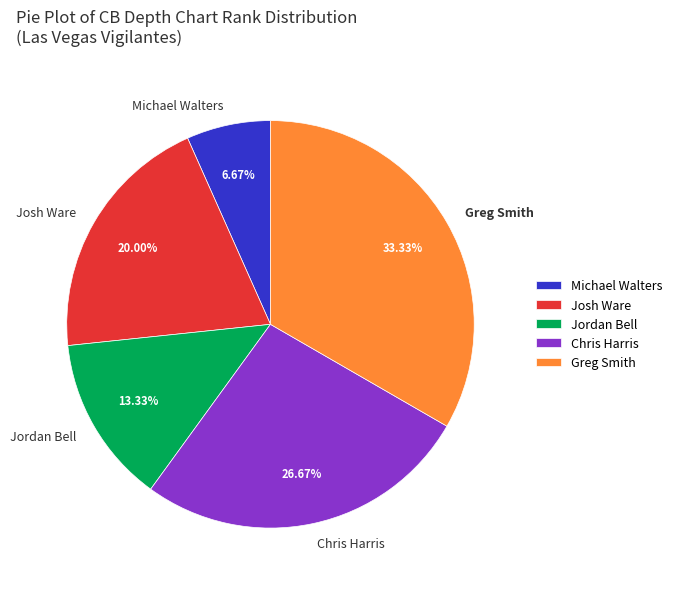

How many segments does this pie chart have?

5